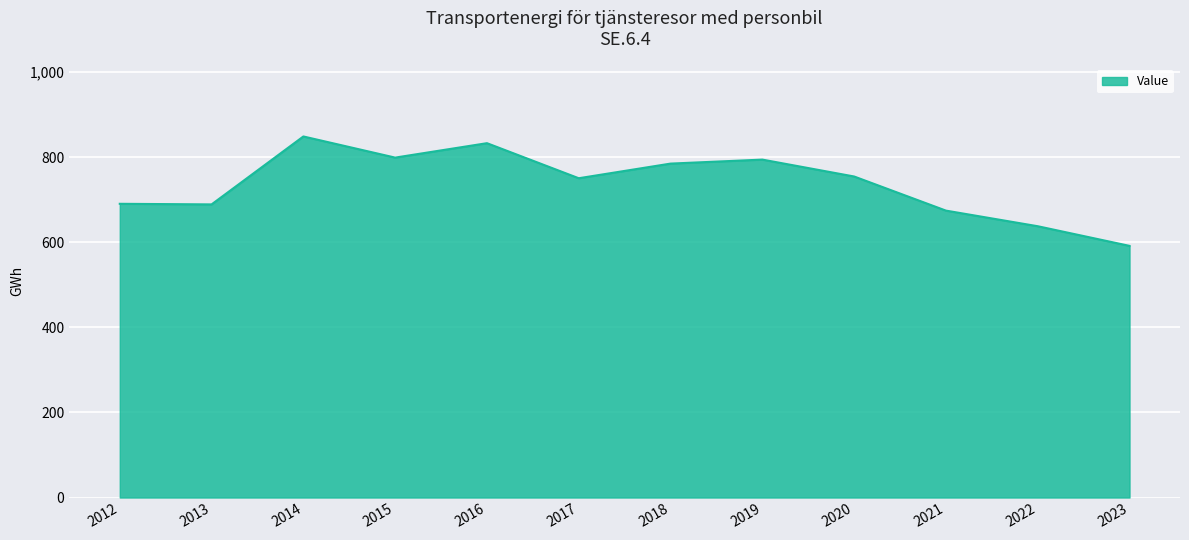

What is the difference between the second highest and second lowest values?

195.2